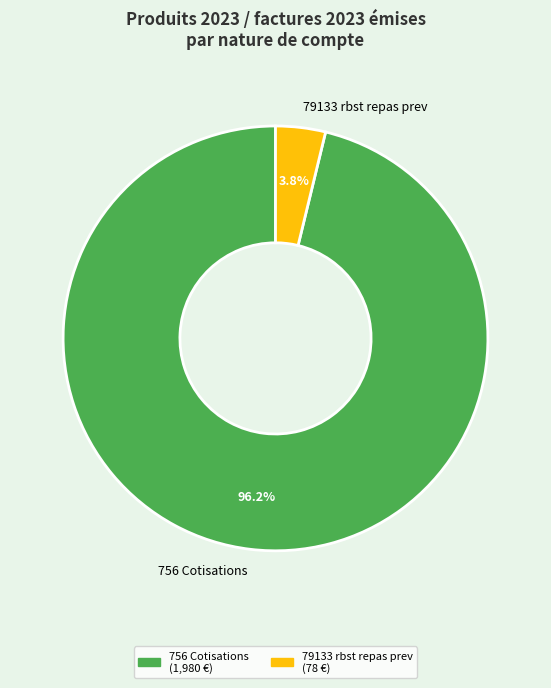

Rank the categories by value from highest to lowest.

756 Cotisations, 79133 rbst repas prev